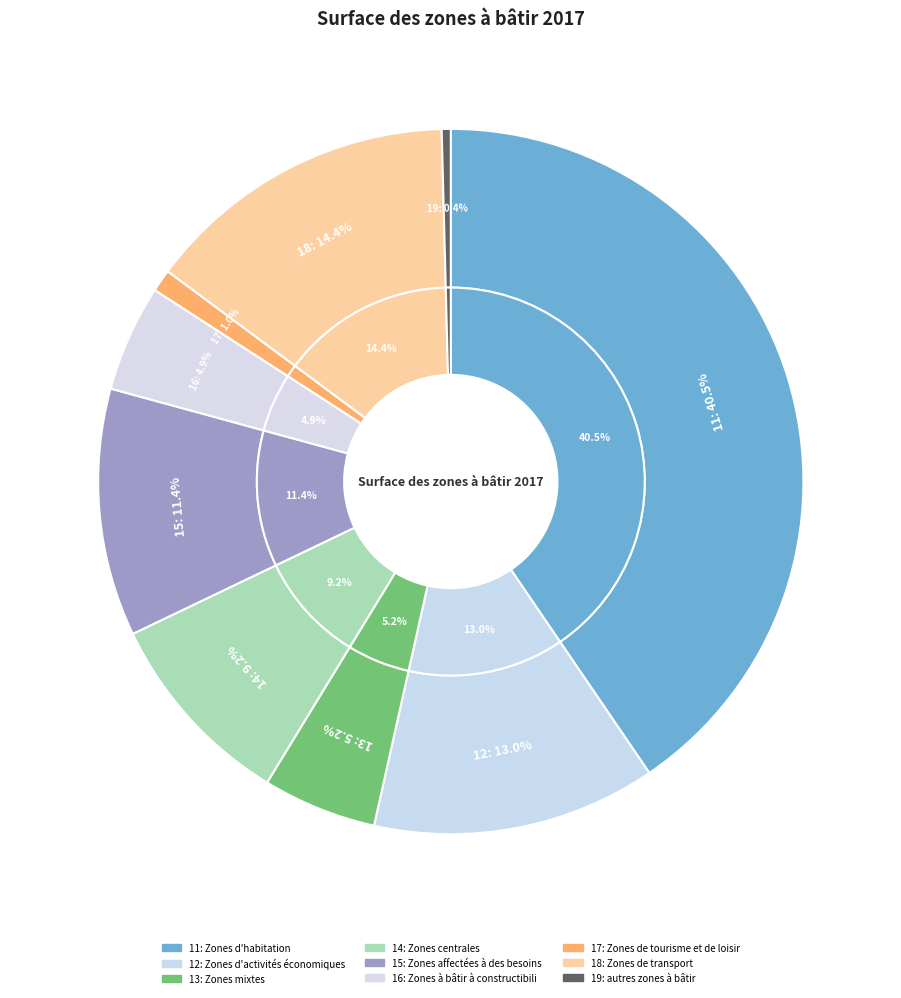

To the nearest percent, what is the average slice percentage?

11%